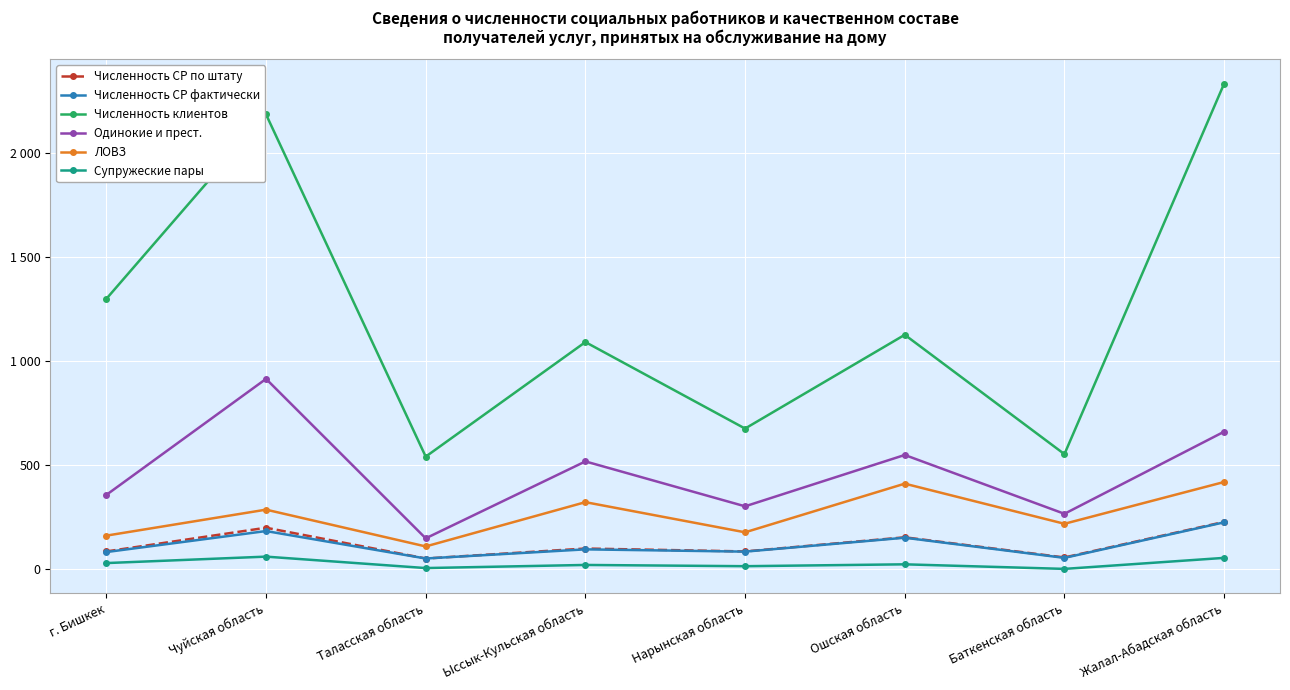

Reading right to left, extract all data points from this chart.

Численность СР по штату: 226	55	152	84	98	50	198	84
Численность СР фактически: 224	53	150	83	94	50	182	81
Численность клиентов: 2334	552	1126	675	1091	540	2186	1299
Одинокие и прест.: 660	265	548	301	517	147	914	356
ЛОВЗ: 418	217	410	176	321	108	285	160
Супружеские пары: 53	0	22	13	19	4	59	28